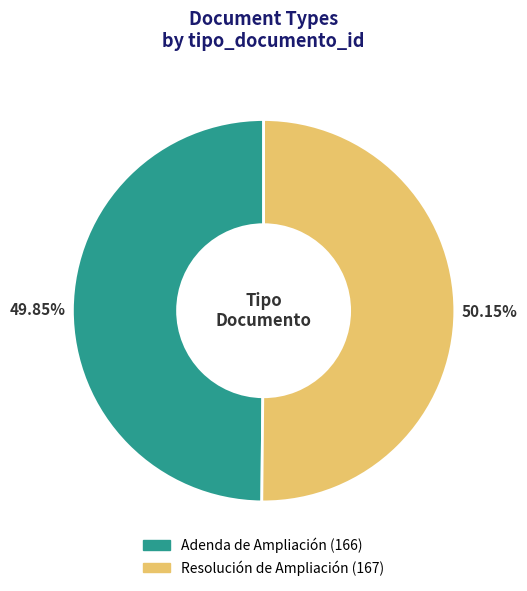

Approximately how many times larger is the value at Adenda de Ampliación compared to Resolución de Ampliación?

1.0